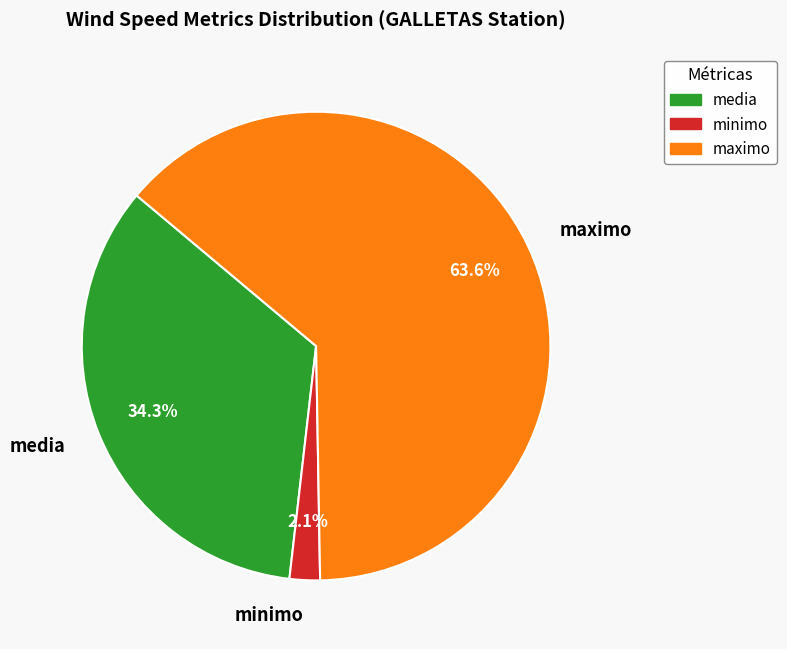

Is media the majority of the pie?

No